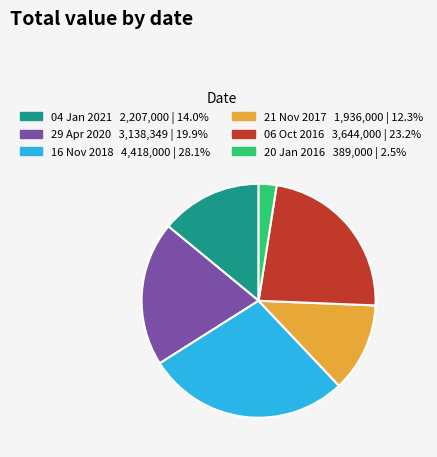

Rank the categories by value from highest to lowest.

16 Nov 2018, 06 Oct 2016, 29 Apr 2020, 04 Jan 2021, 21 Nov 2017, 20 Jan 2016